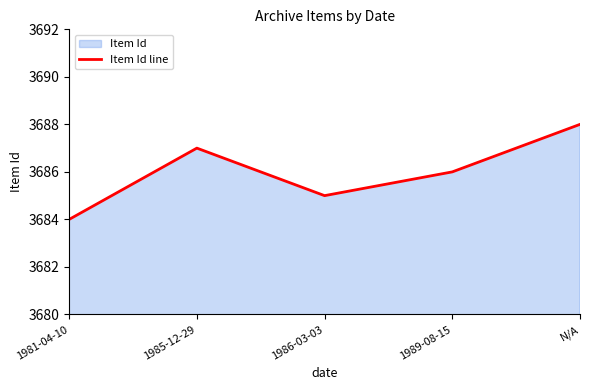

What is the smallest value displayed?

3684